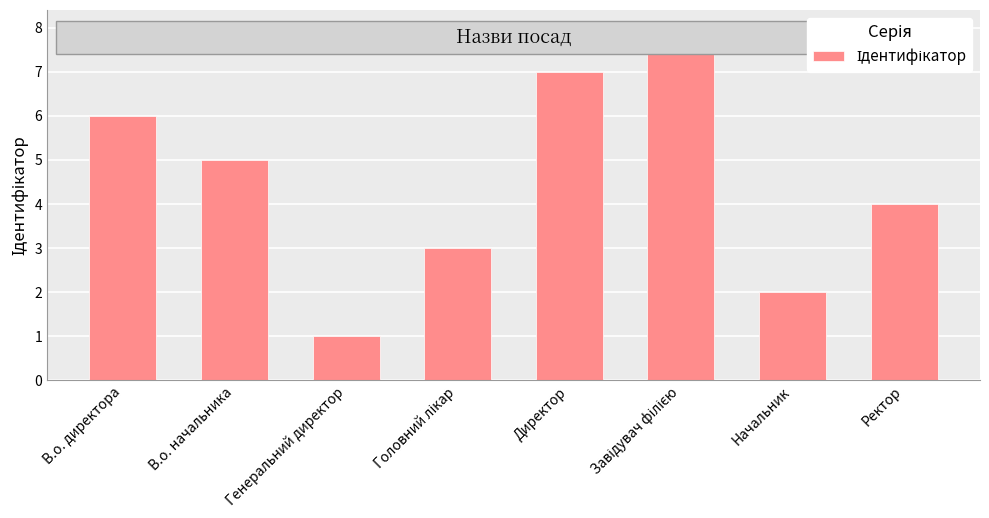

Does the chart contain any negative values?

No